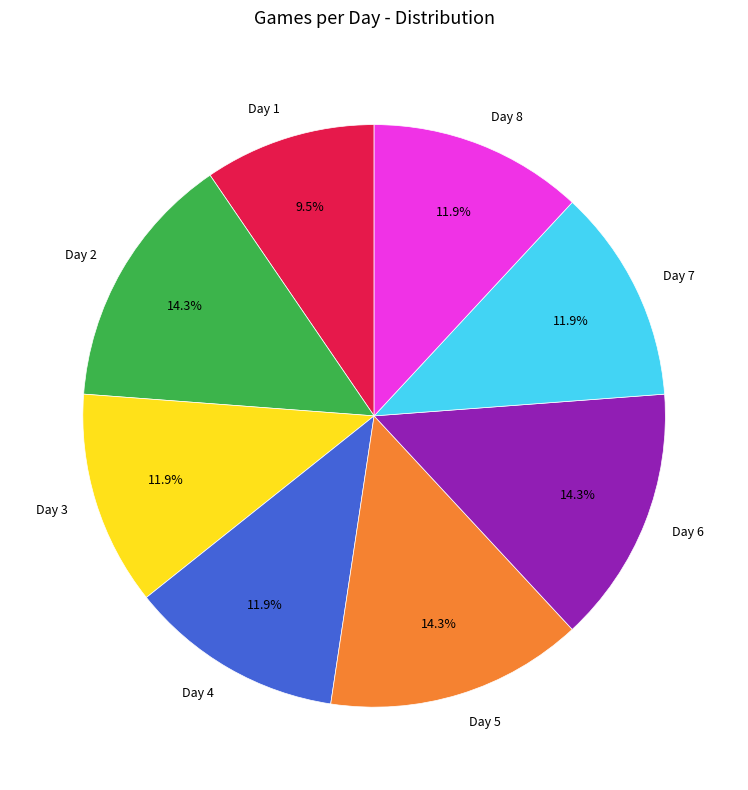

To the nearest percent, what percentage of the pie is Day 2?

14%